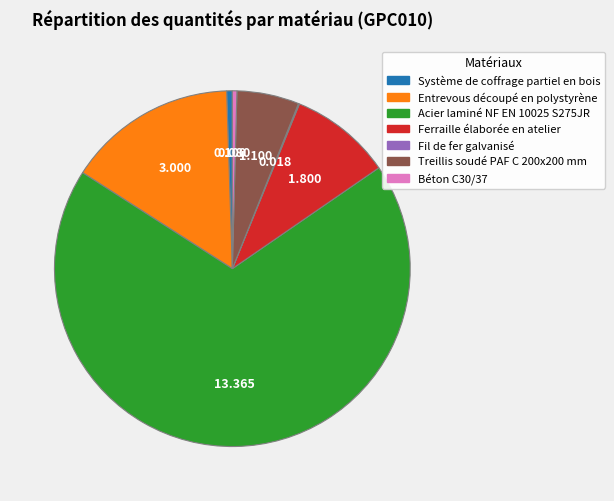

The Système de coffrage partiel en bois slice represents 6% of the pie. True or false?

False